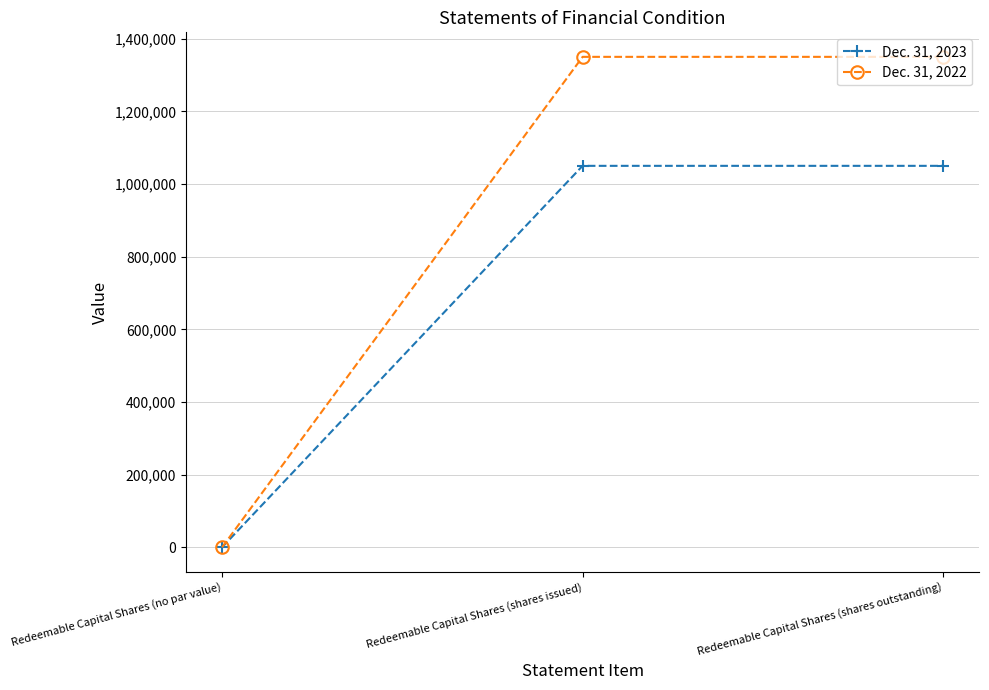

What is the label of the 1st point from the right?

Redeemable Capital Shares (shares outstanding)